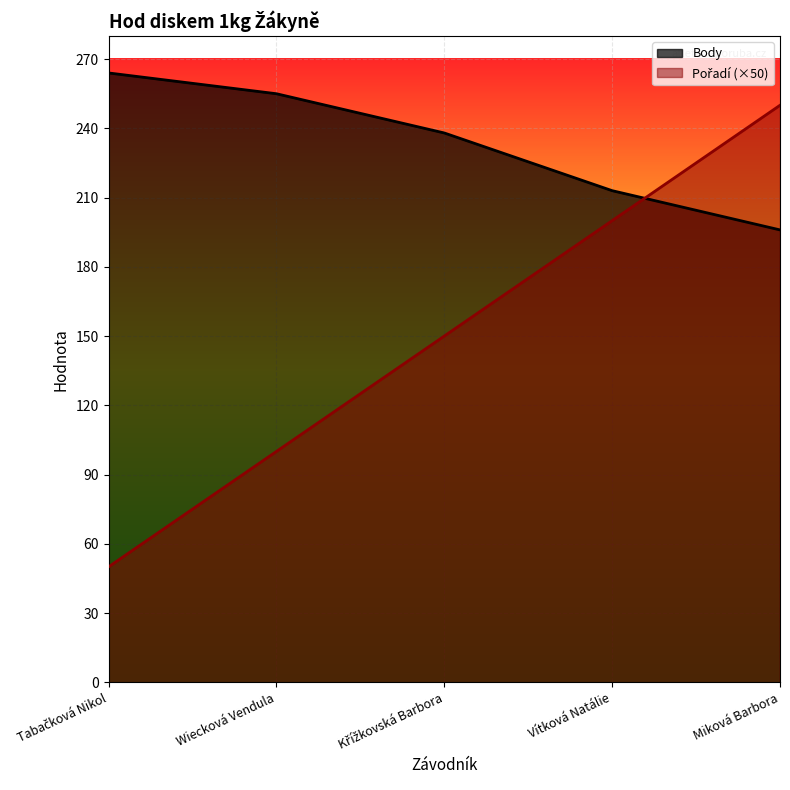

What is the approximate value of Body at Křížkovská Barbora?

238